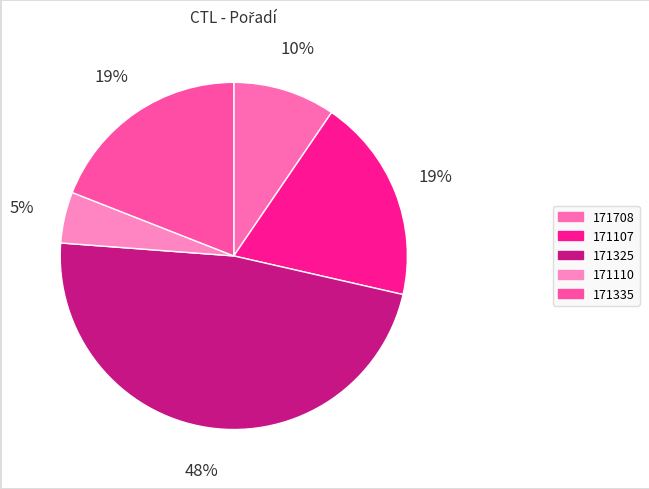

How many segments does this pie chart have?

5